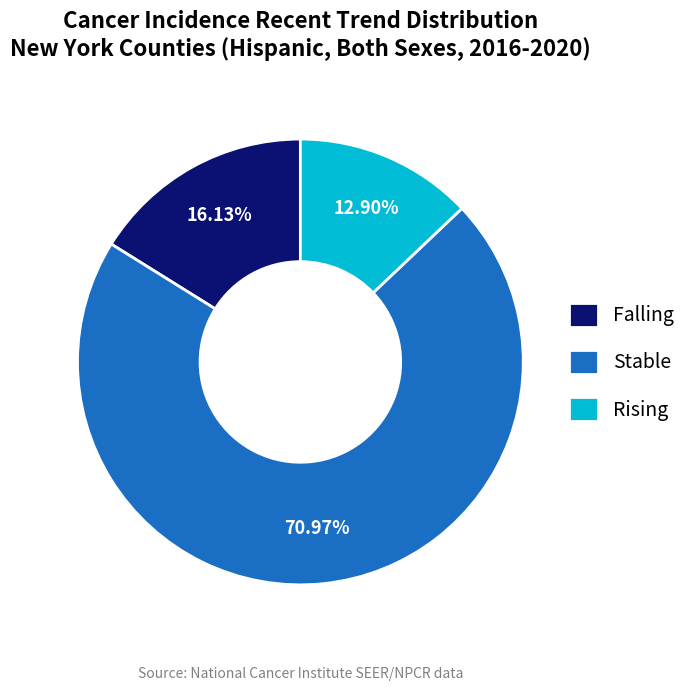

To the nearest percent, what is the difference between the largest and smallest slice percentages?

58%